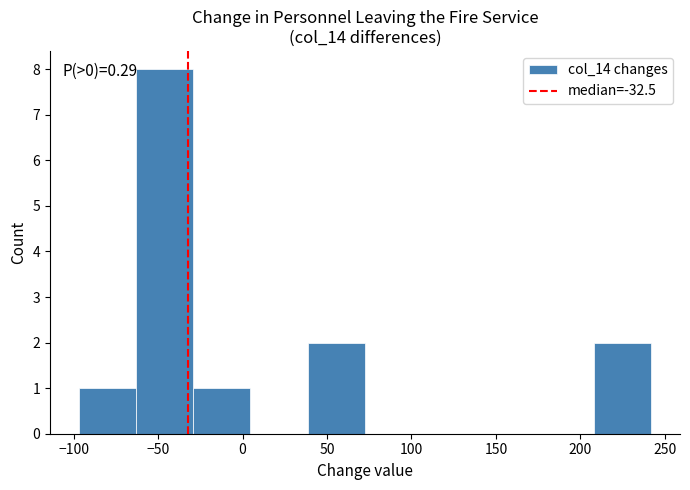

Which range on the x-axis has the tallest bar?

-65 to -30